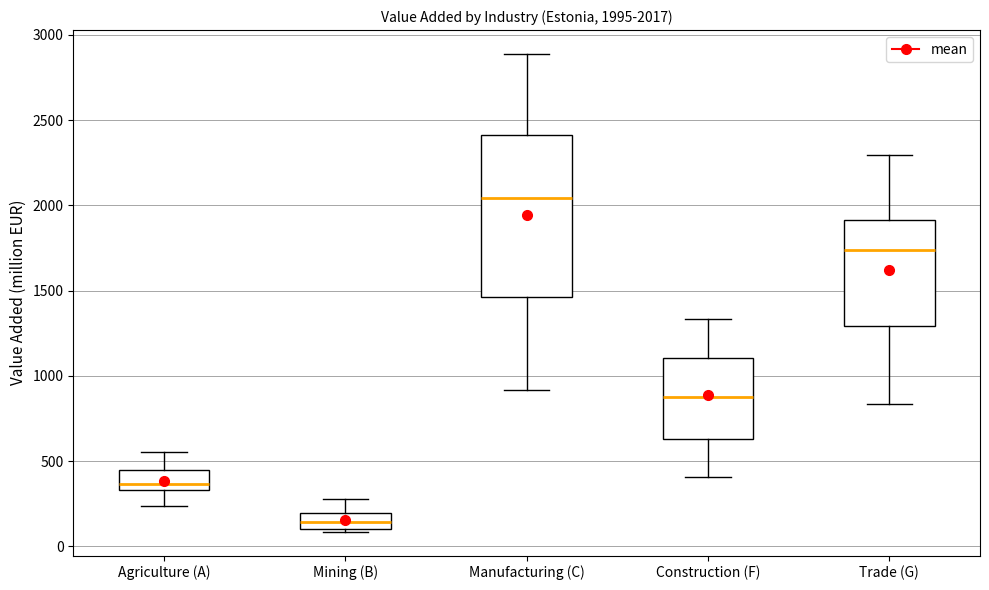

Comparing the boxes themselves (not the whiskers), which one is the tallest?

Manufacturing (C)